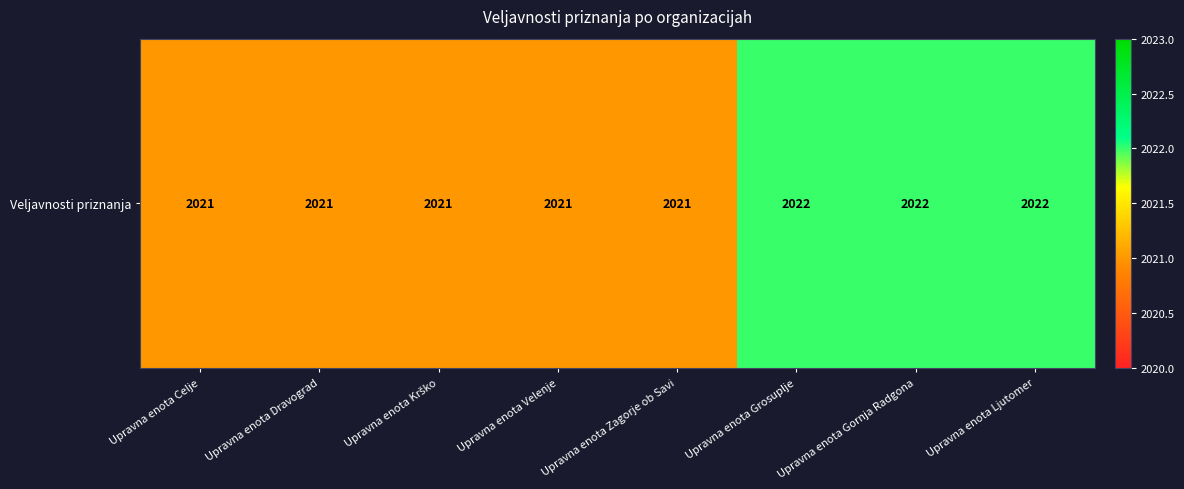

What is the change in value from Upravna enota Dravograd to Upravna enota Grosuplje?

+1